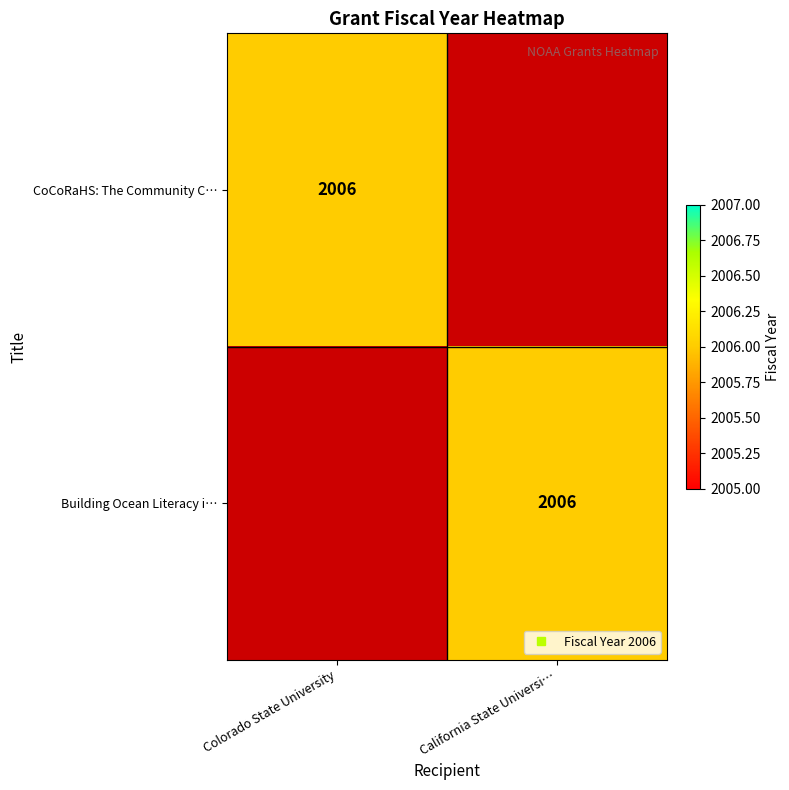

At which label does Building Ocean Literacy i… reach its minimum?

Colorado State University